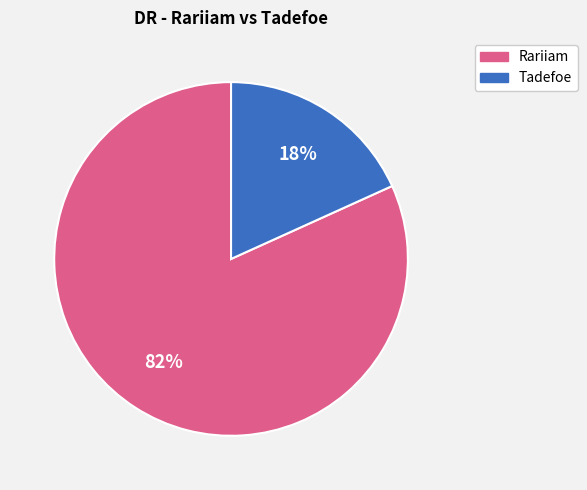

The Rariiam slice represents 89% of the pie. True or false?

False